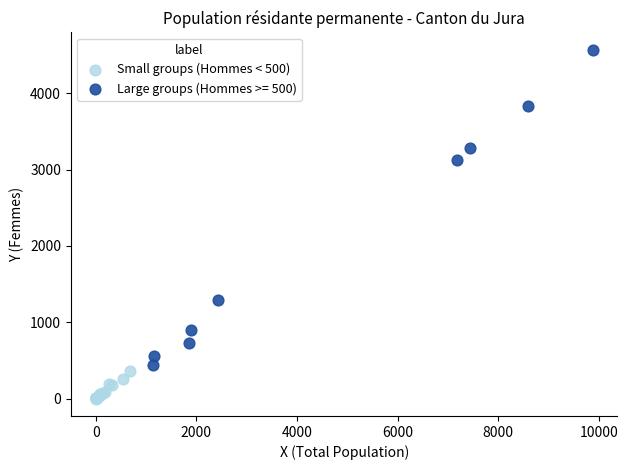

Which series contains the lowest Y value?

Small groups (Hommes < 500)